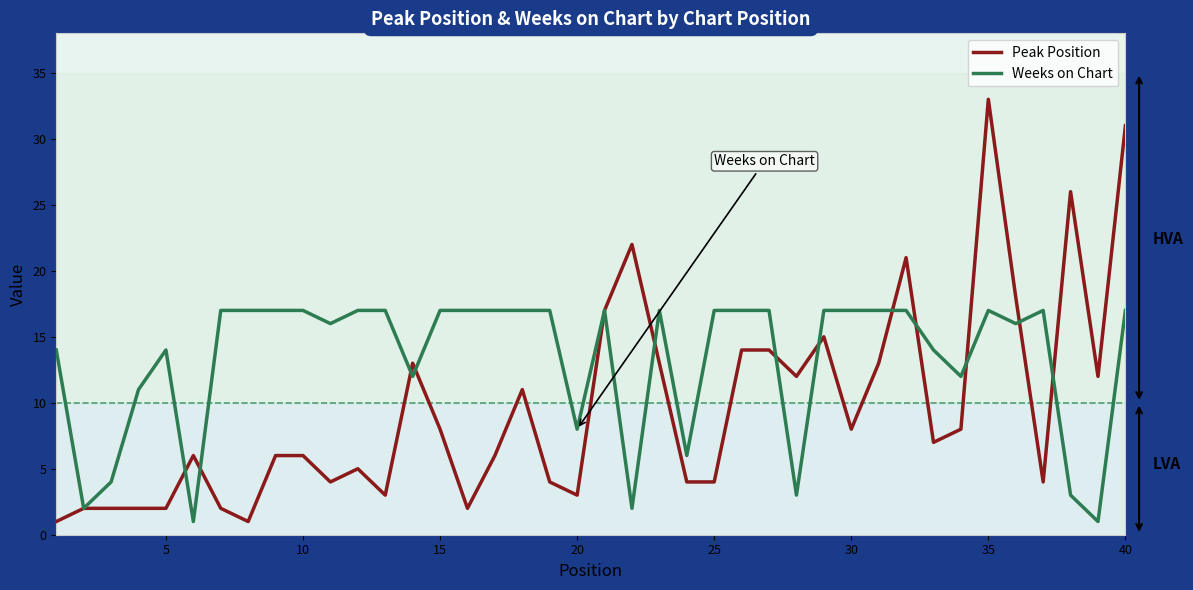

True or false: Peak Position and Weeks on Chart intersect in this chart.

True